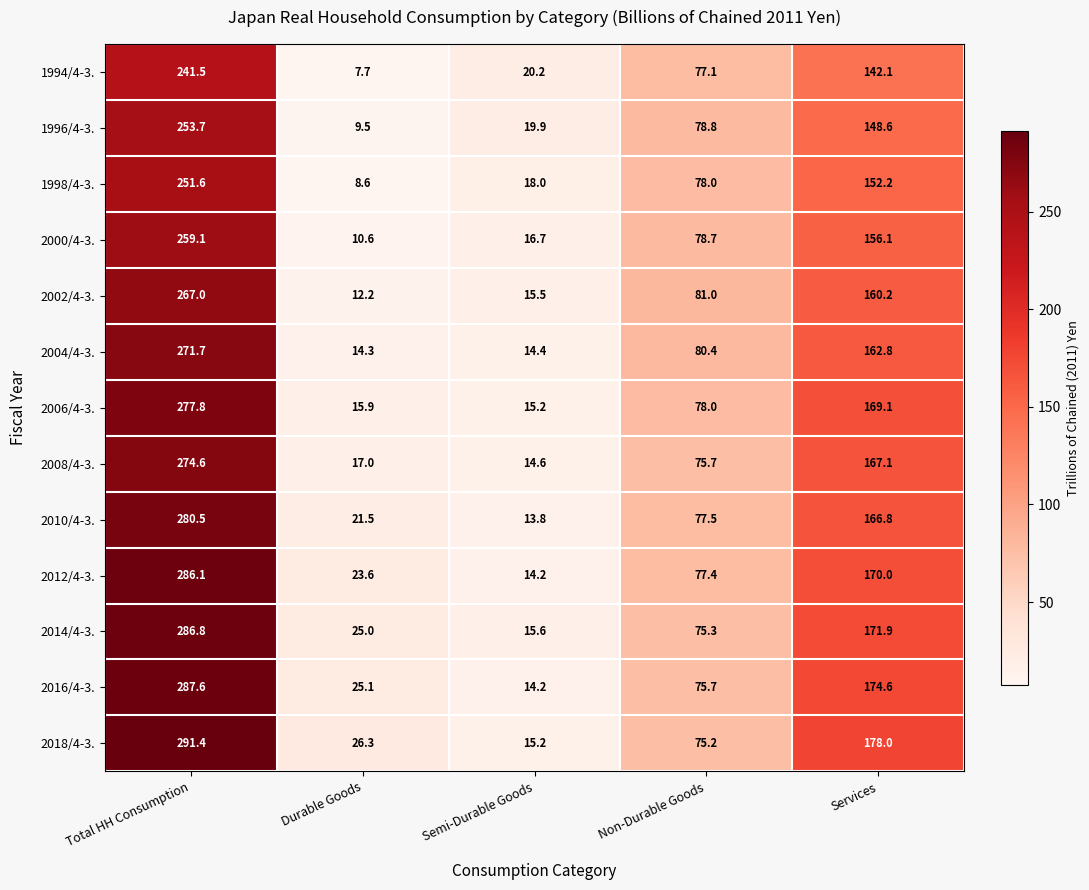

Which category has the highest value across all series?

Total HH Consumption